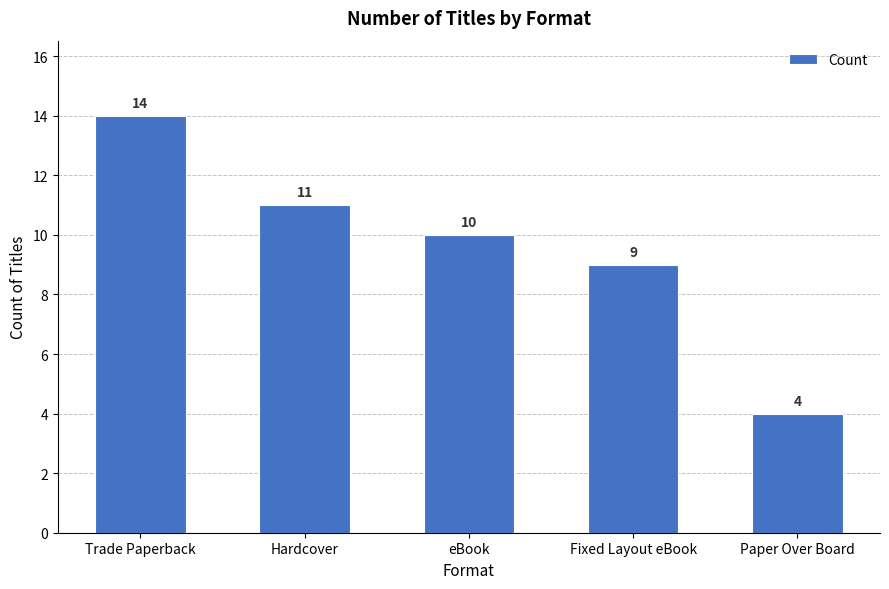

Which category has the lowest value across all series?

Paper Over Board